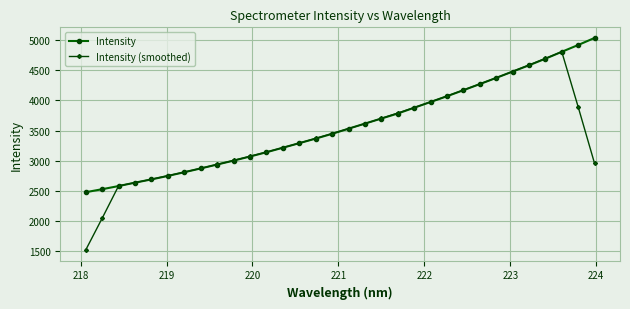

What is the value of the Intensity point at the 21st from the left?

3878.3